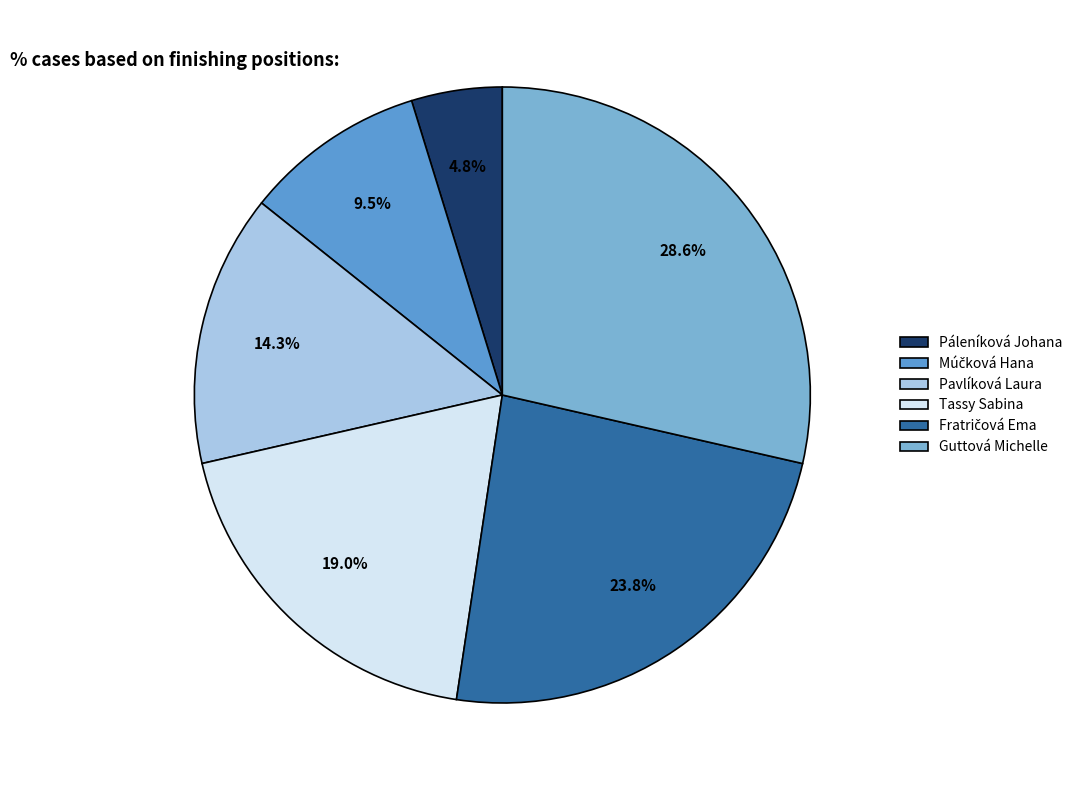

What is the total percentage of Pavlíková Laura and Múčková Hana?

23.8%